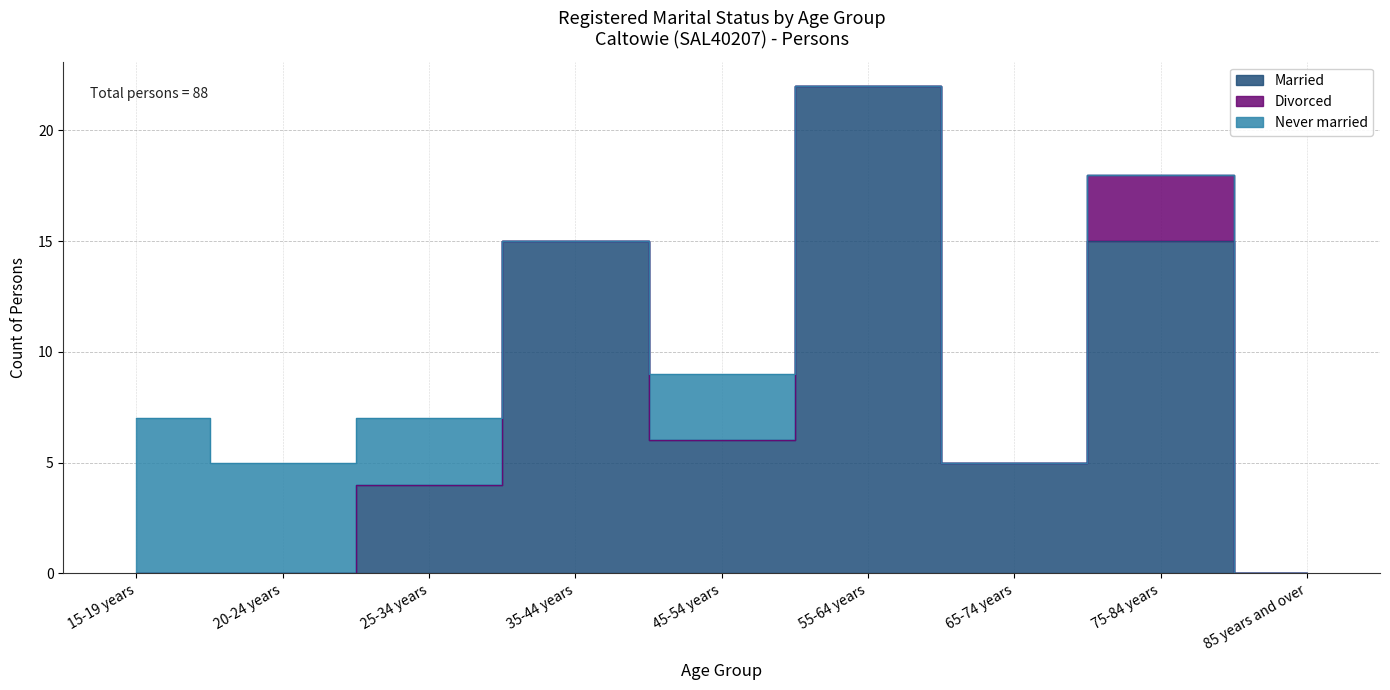

How many data points does each series have?

9